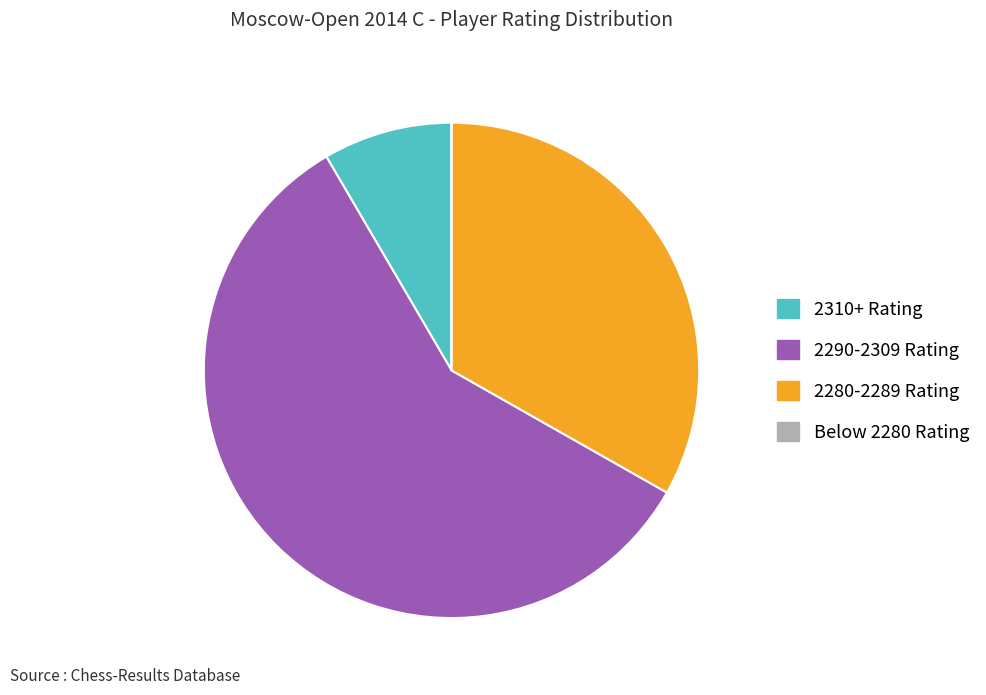

True or false: 2310+ Rating accounts for 22% of the total.

False